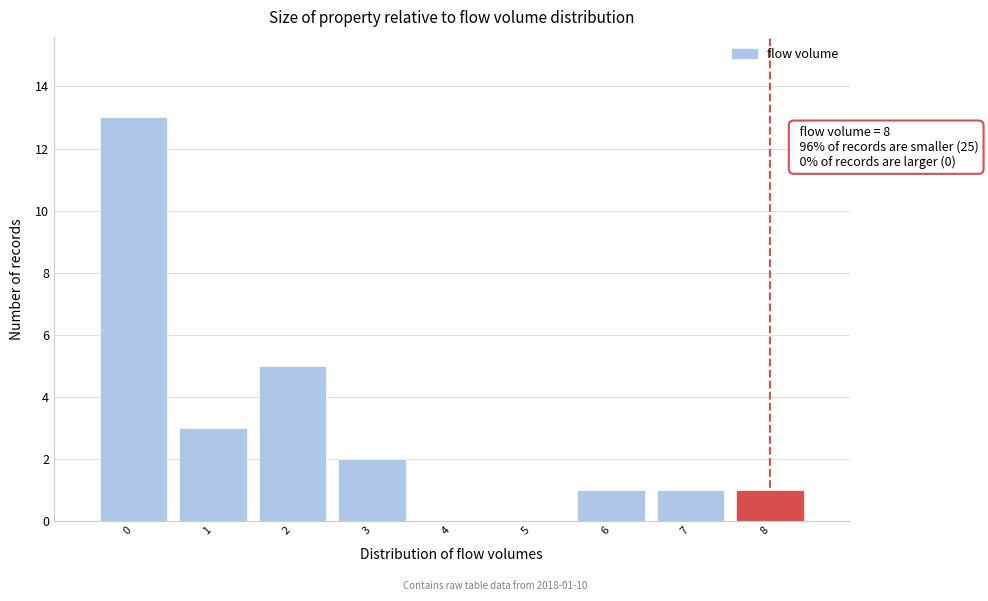

Over which range of the x-axis is the bar tallest?

-0.5 to 0.5